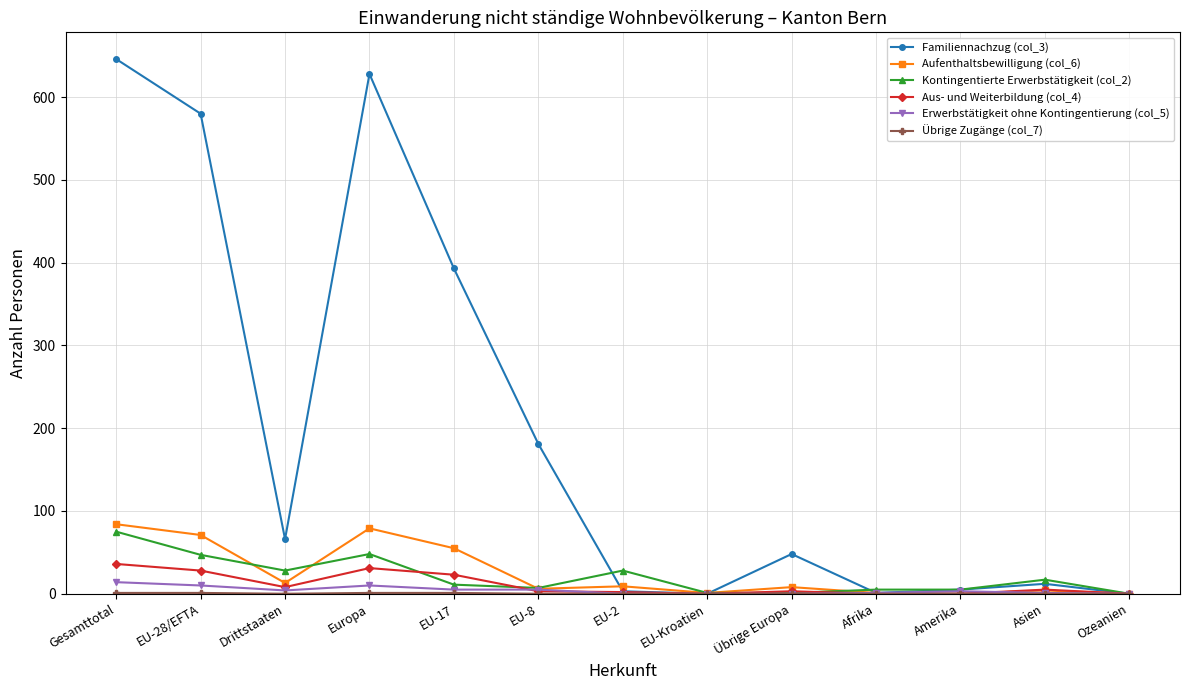

What is the maximum value shown in the chart?

646